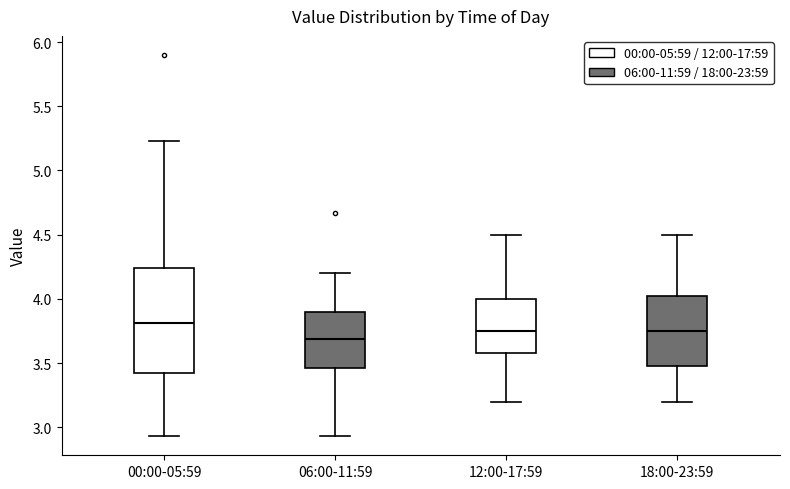

Which box is the tallest, from its lower edge to its upper edge?

00:00-05:59